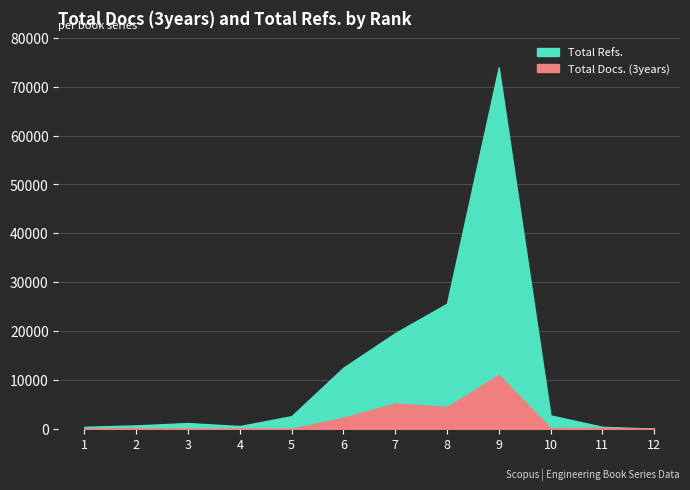

The value of Total Docs. (3years) at 9 is 11040. True or false?

True